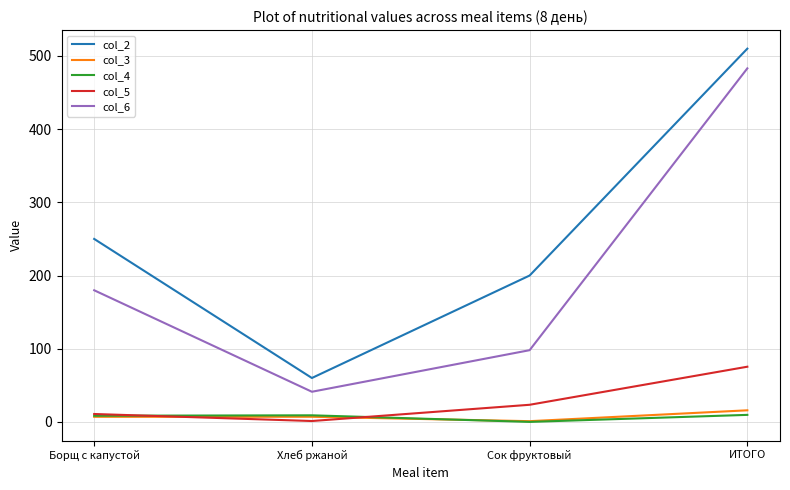

What is the lowest value of the col_2 series?

60.0